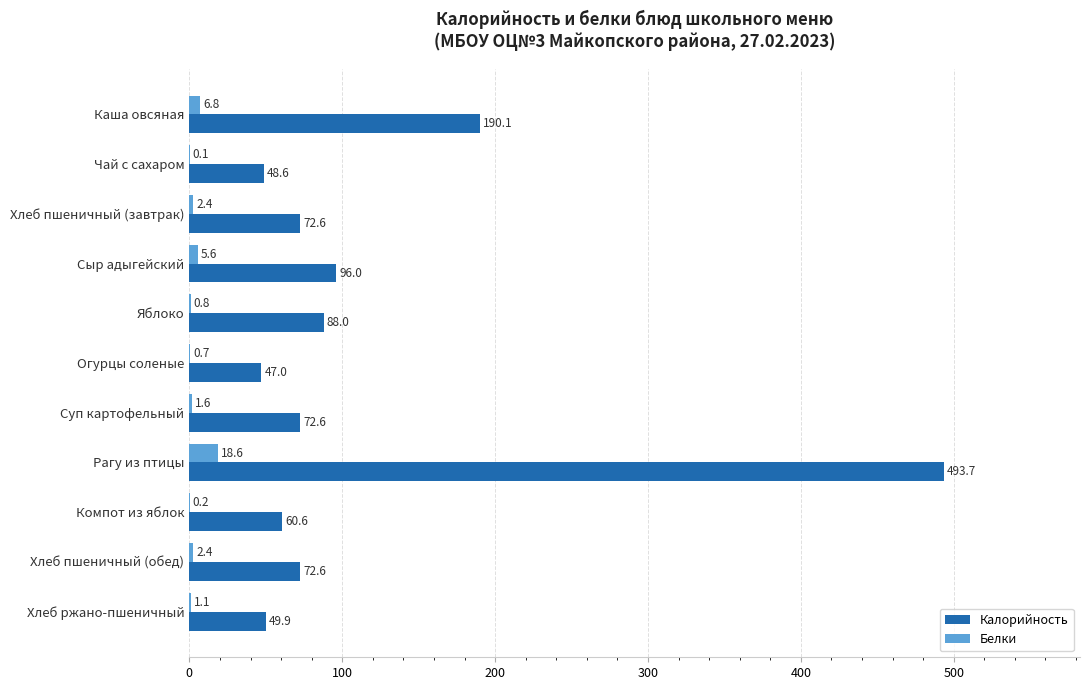

What is the sum of the Калорийность values at Чай с сахаром and Сыр адыгейский?

144.6